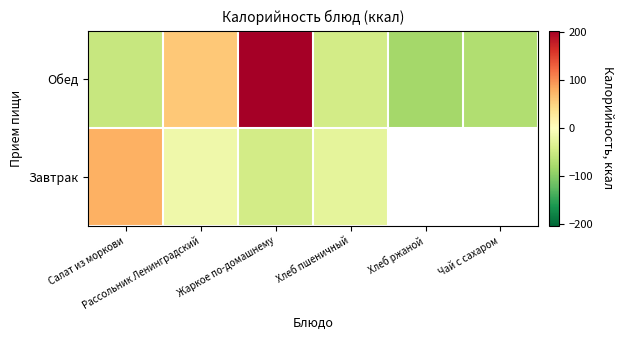

What is the approximate value of Завтрак at Рассольник Ленинградский?

-15.9